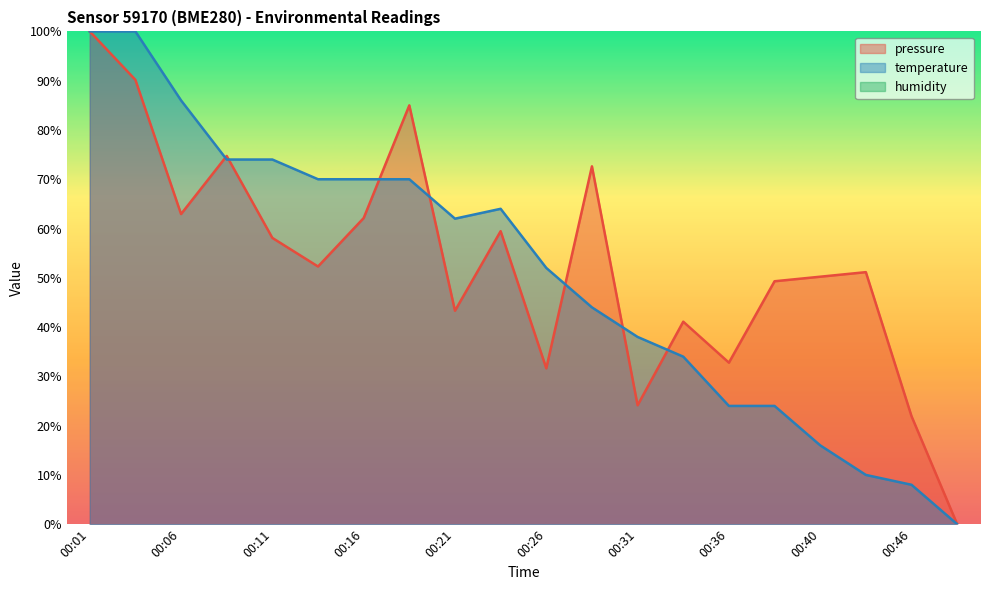

How many values in the temperature series exceed 62?

10